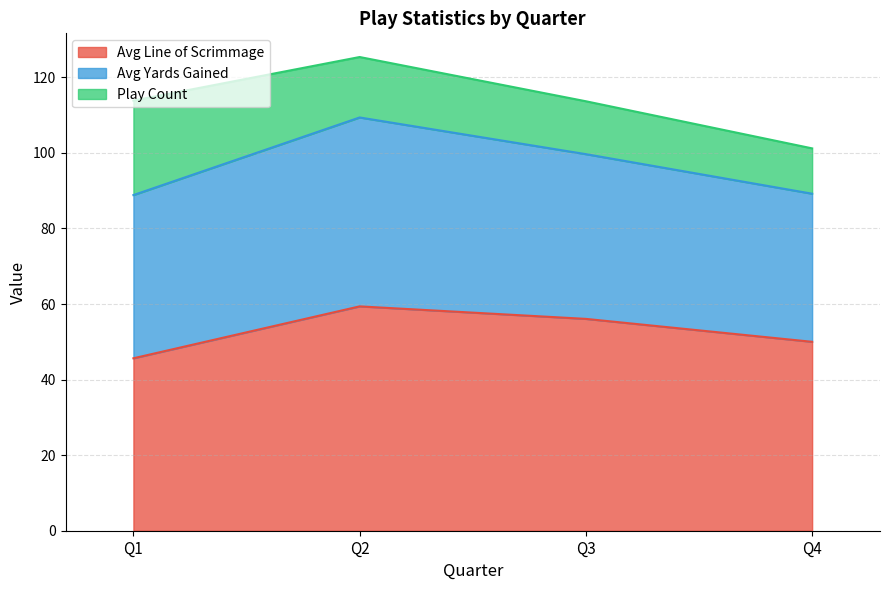

What are all the series names shown in the legend?

Avg Line of Scrimmage, Avg Yards Gained, Play Count